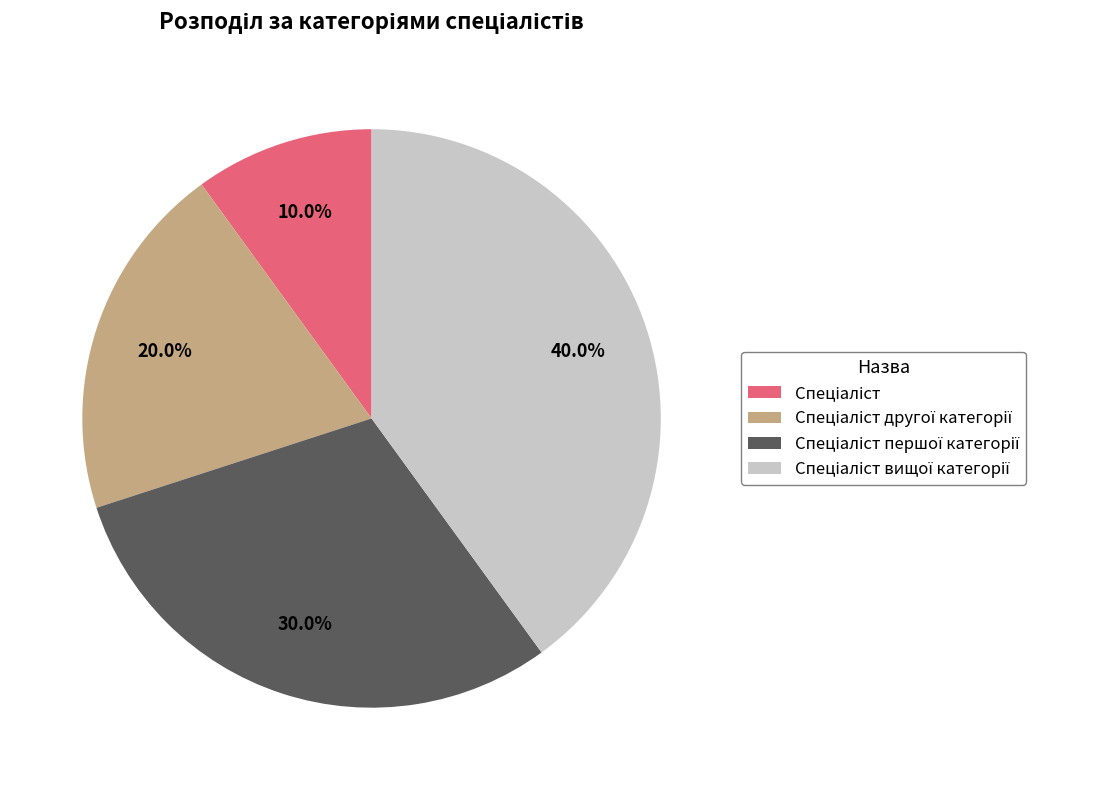

Is there a majority slice in this chart?

No